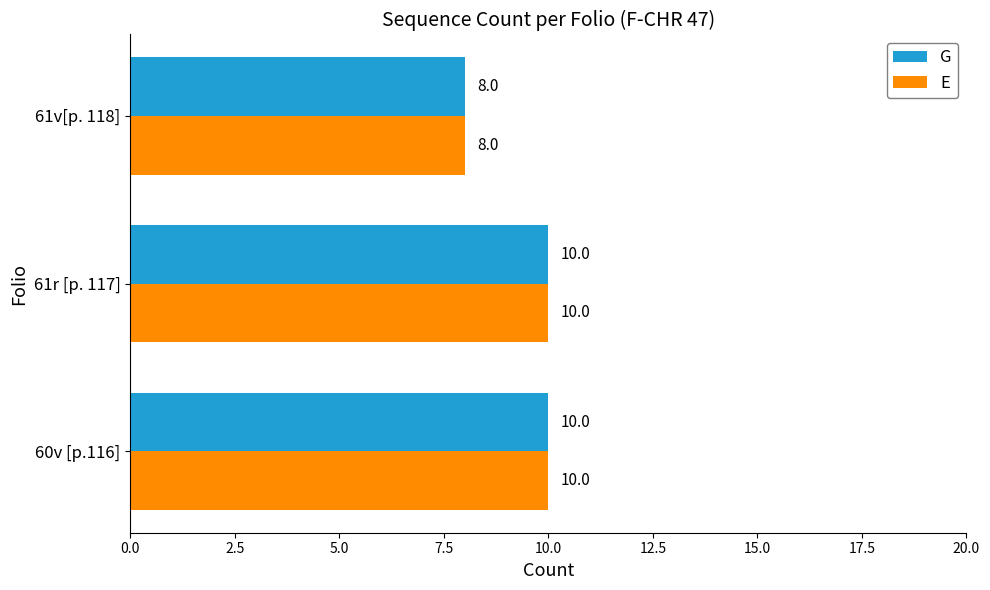

What is the average value of the G series?

9